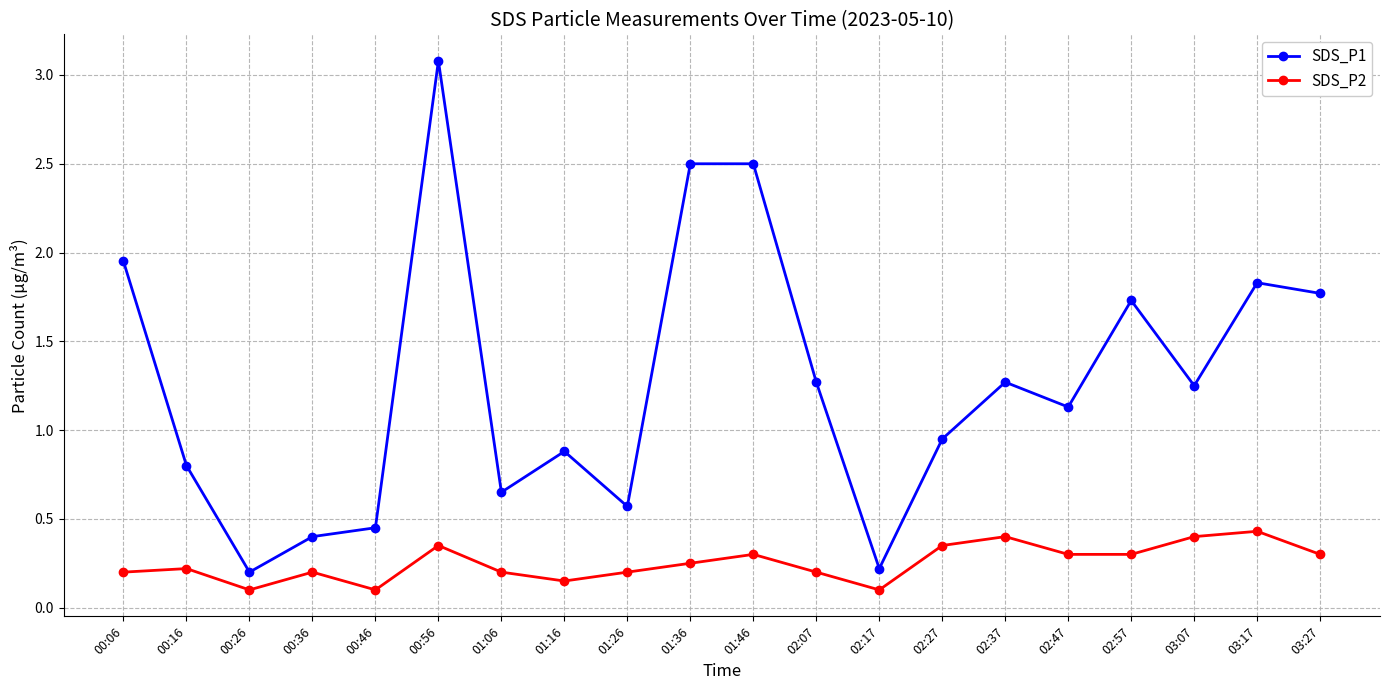

At how many categories does at least one series exceed 2?

3